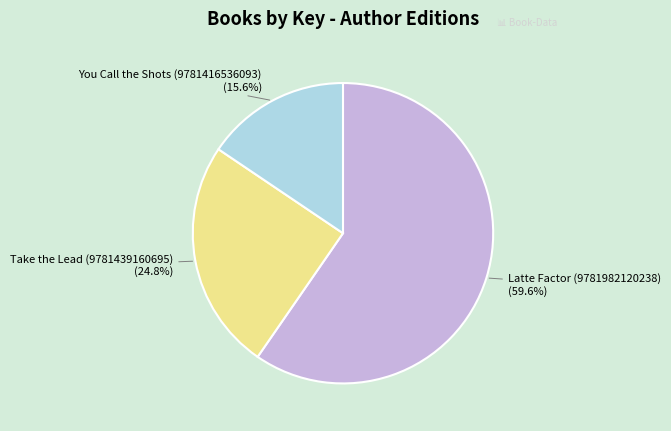

Is there any slice that represents more than half of the pie?

Yes